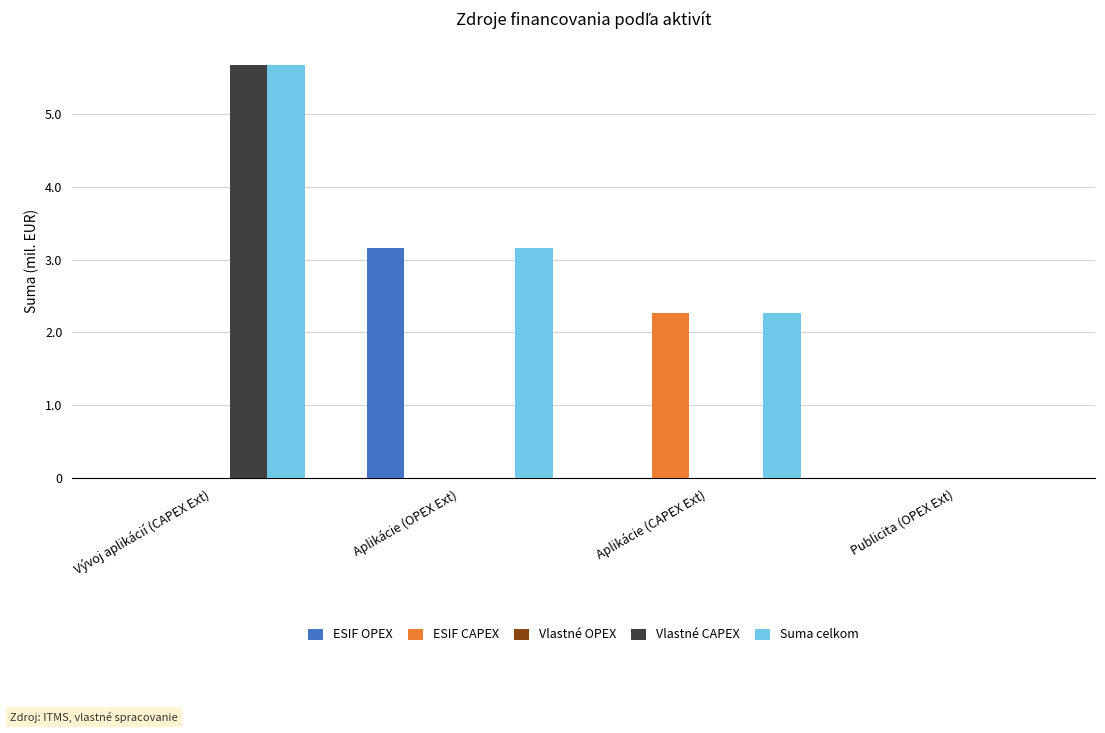

What is the total value across all series at Publicita (OPEX Ext)?

2880.0